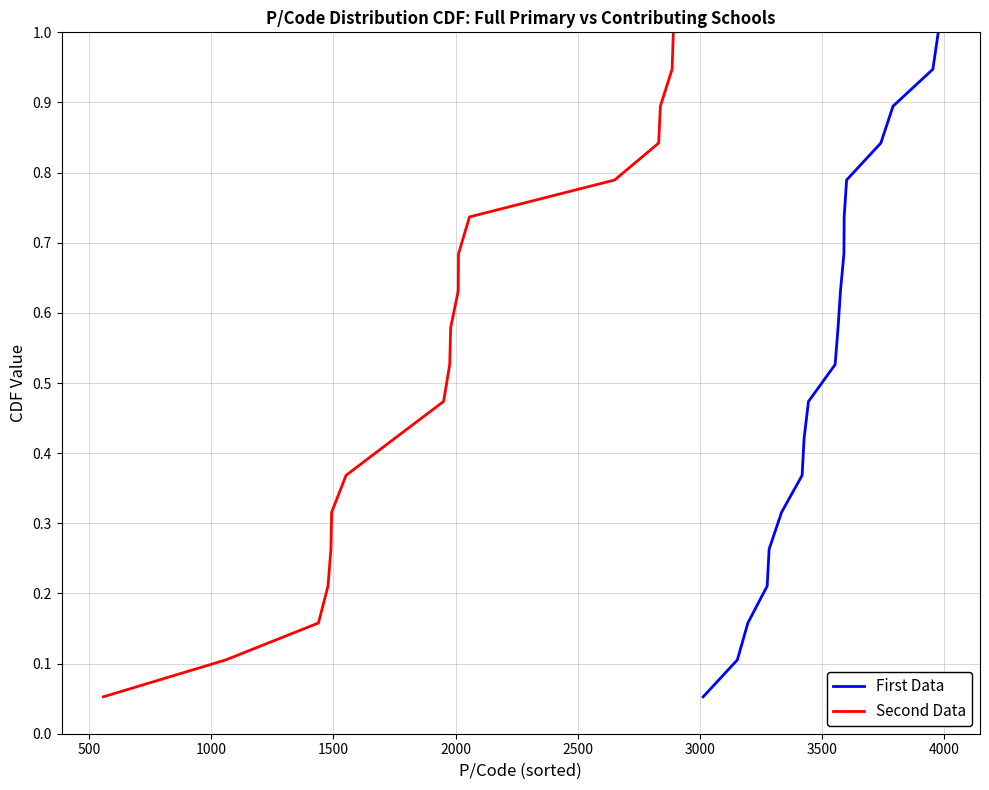

Which series has the largest total across all categories?

First Data